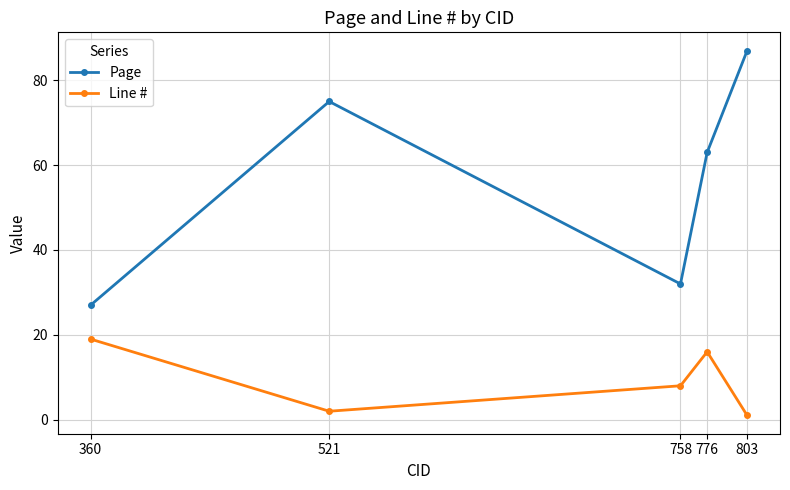

True or false: Page has more than 2 points higher than both neighbors.

False